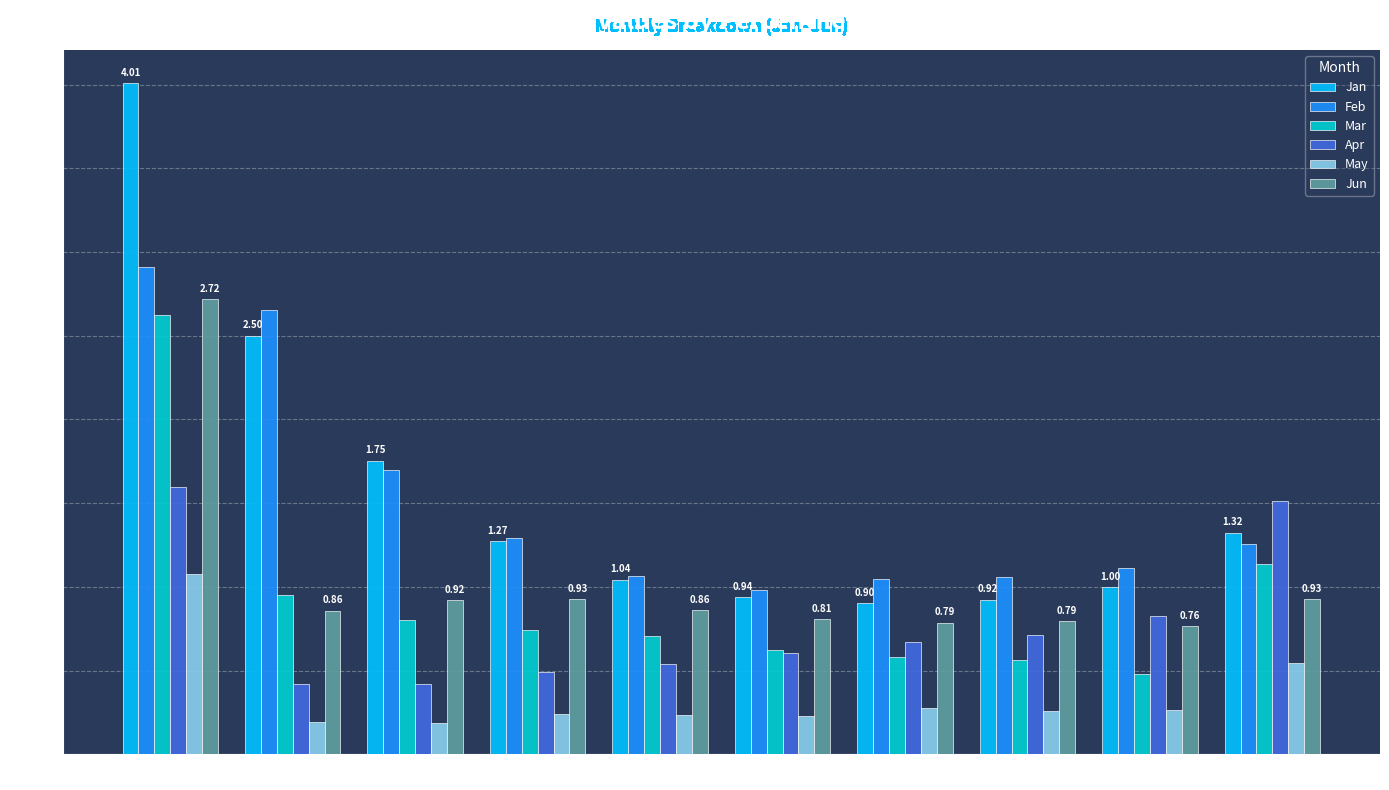

What is the total value across all series at pct95?

6.7